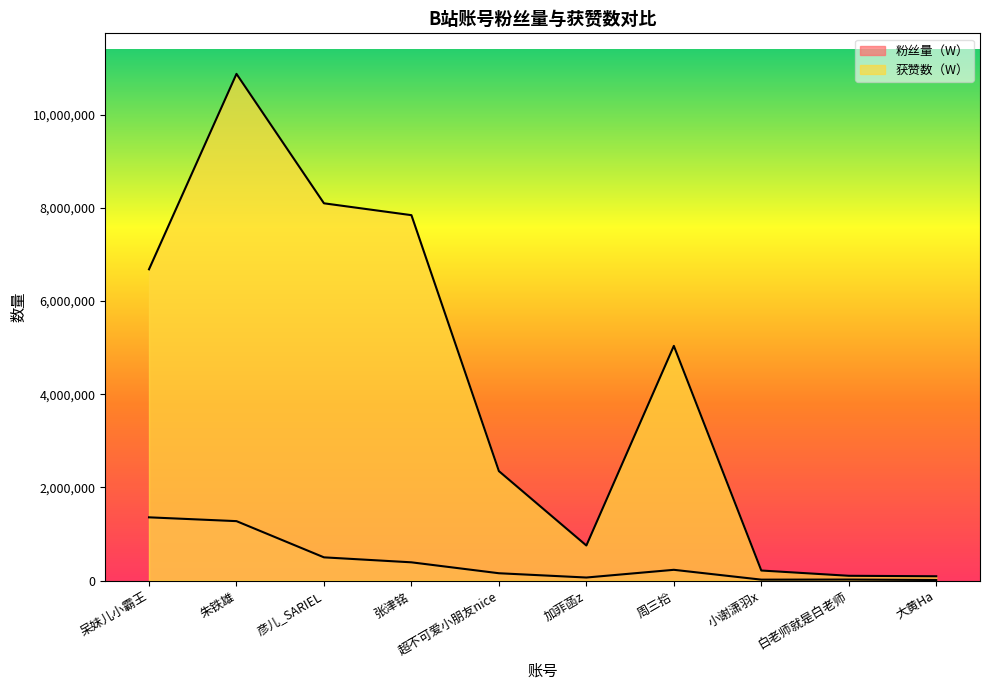

Reading left to right, list all the values displayed in this chart.

粉丝量（W）: 1356430	1274663	497519	390772	156335	64527	229996	18932	20749	11008
获赞数（W）: 6679956	10874944	8096778	7842161	2348458	751368	5036349	214811	101696	91434